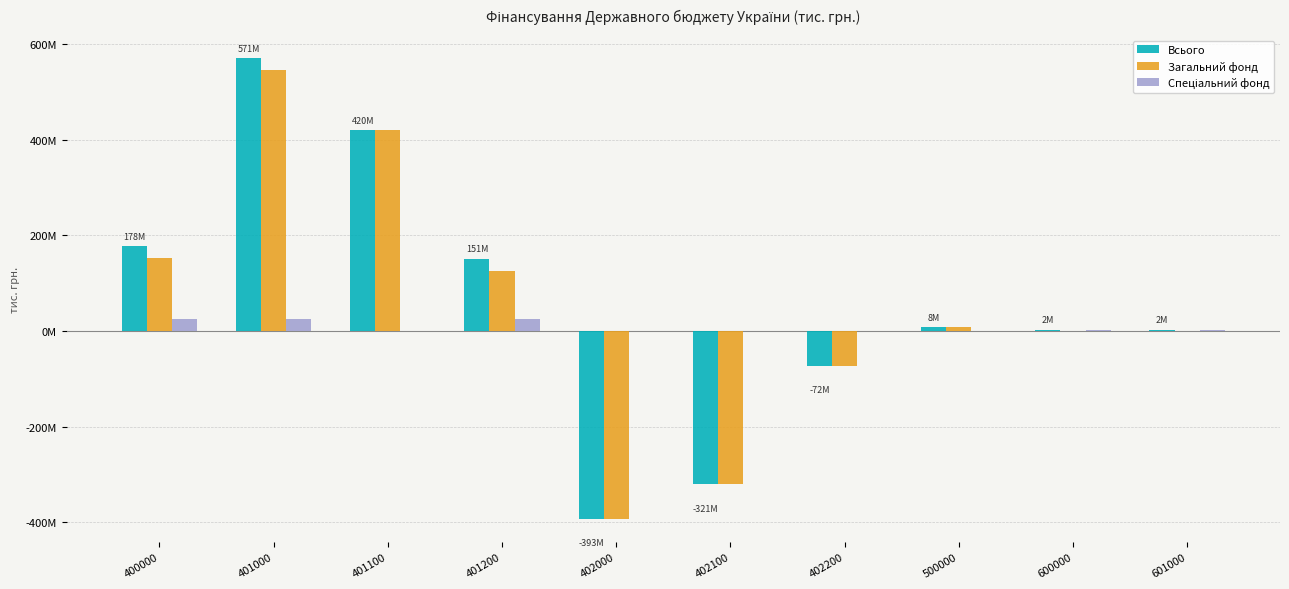

The value of Загальний фонд at 500000 is 8000000.0. True or false?

True